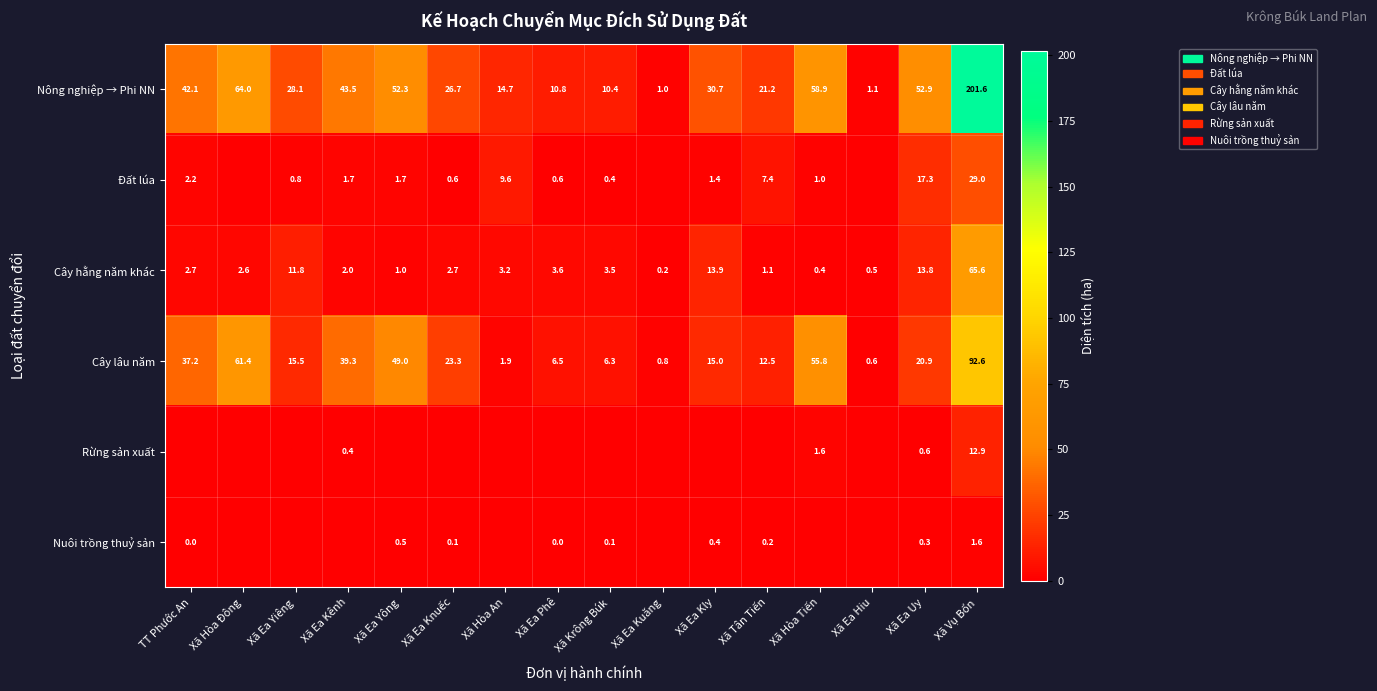

The value of Cây lâu năm at Xã Hòa Đông is 61.4. True or false?

True